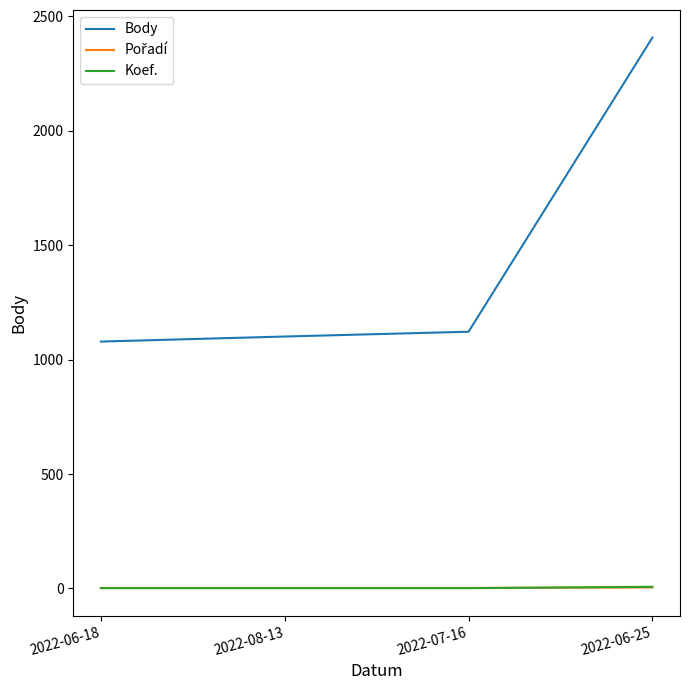

What is the spread (max minus min) of values at 2022-08-13?

1100